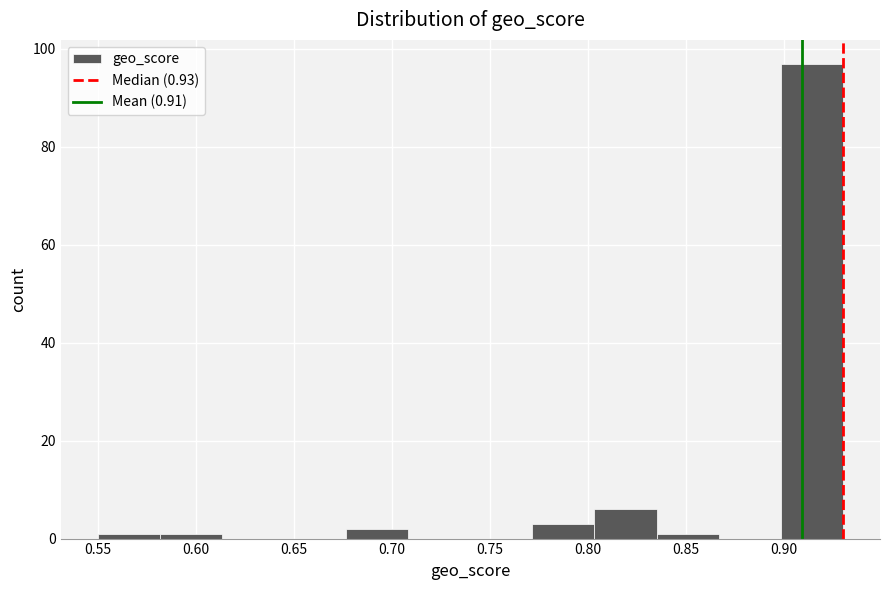

Reading left to right, transcribe this chart: for each bar, give the range it covers on the x-axis and its height. Neither the bar edges nor the heights are printed on the chart, so give them approximately, as read against the axes.

0.550 to 0.580: under 2
0.580 to 0.615: under 2
0.615 to 0.645: 0
0.645 to 0.675: 0
0.675 to 0.710: 2
0.710 to 0.740: 0
0.740 to 0.770: 0
0.770 to 0.805: 4
0.805 to 0.835: 6
0.835 to 0.865: under 2
0.865 to 0.900: 0
0.900 to 0.930: 98